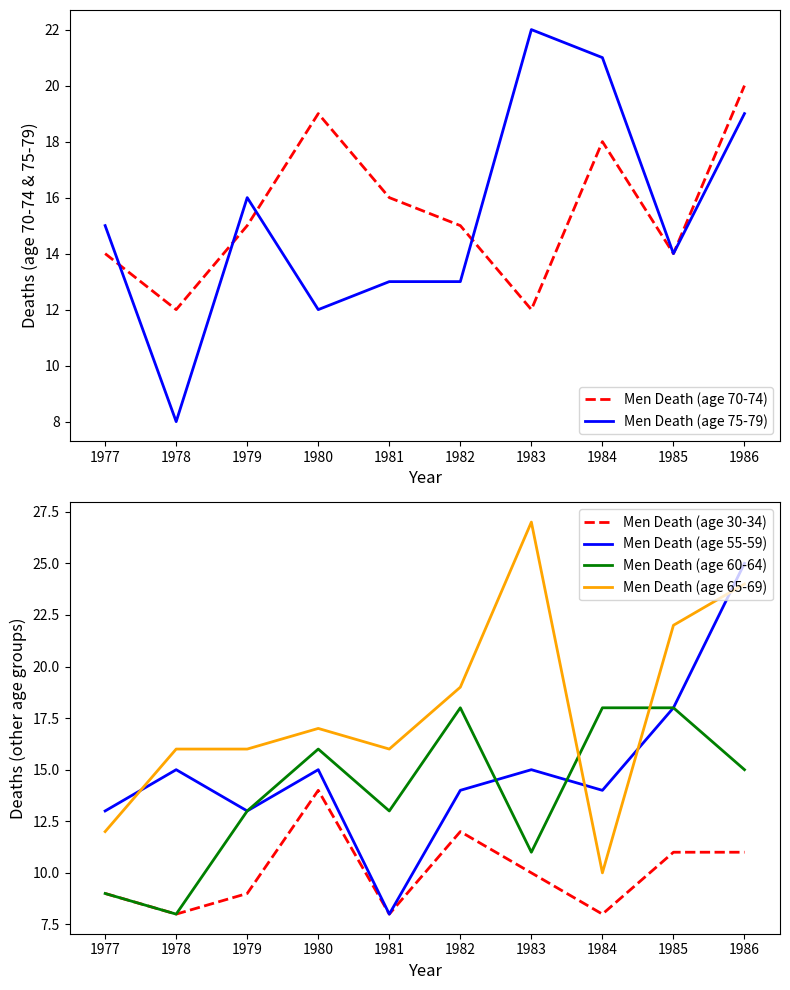

What is the minimum value for Men Death (age 55-59)?

8